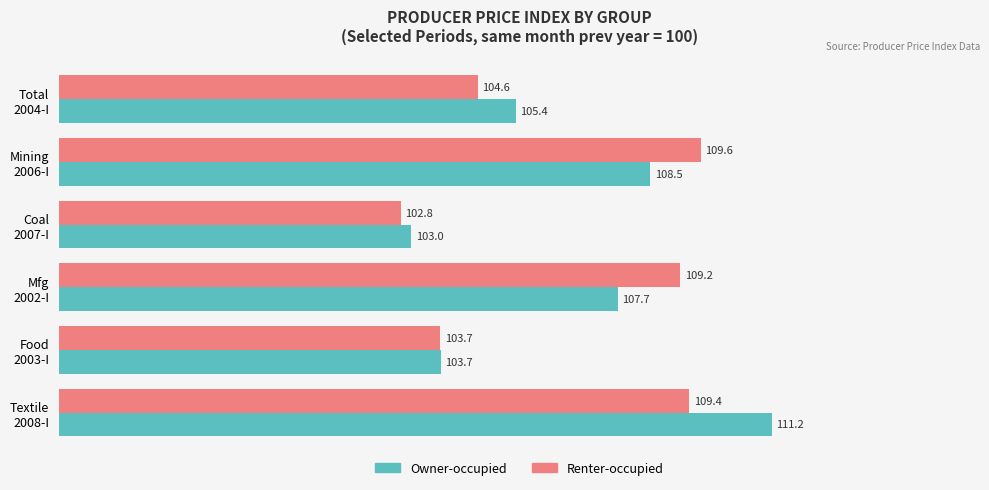

Which series has the widest spread of values?

Owner-occupied